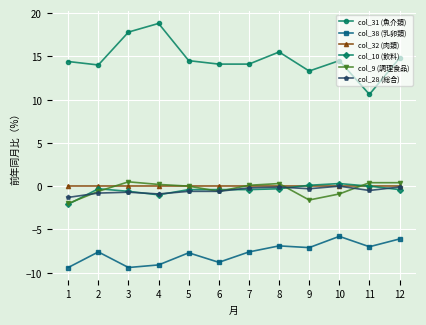

What is the approximate value of col_9 (調理食品) at 9?

-1.6